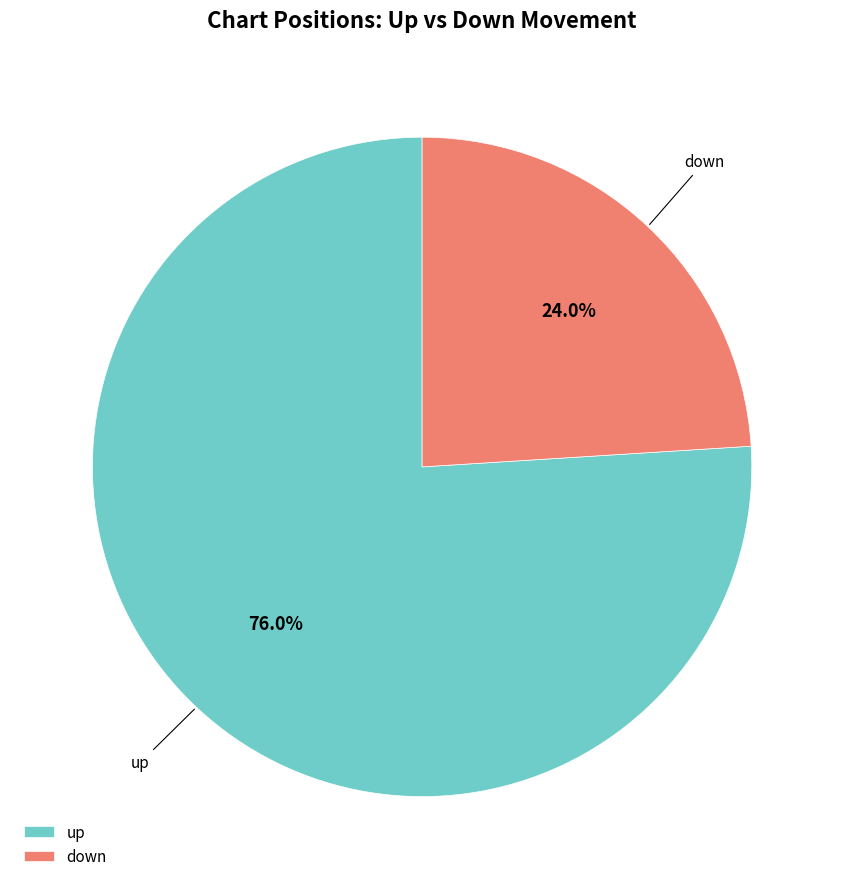

How many slices are in this pie chart?

2